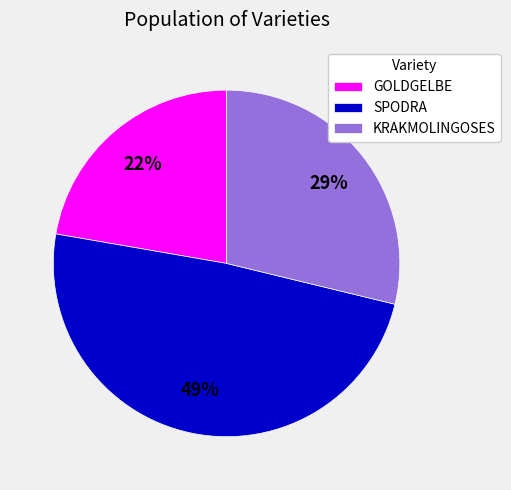

Approximately how many times larger is the value at KRAKMOLINGOSES compared to GOLDGELBE?

1.3